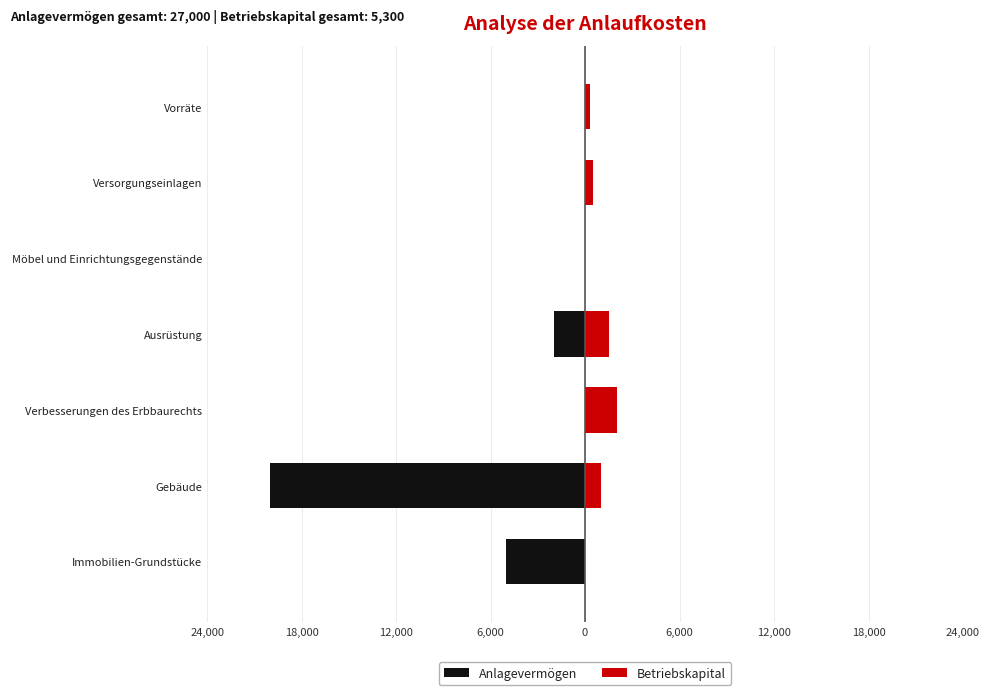

What is the average value of the Anlagevermögen series?

-3857